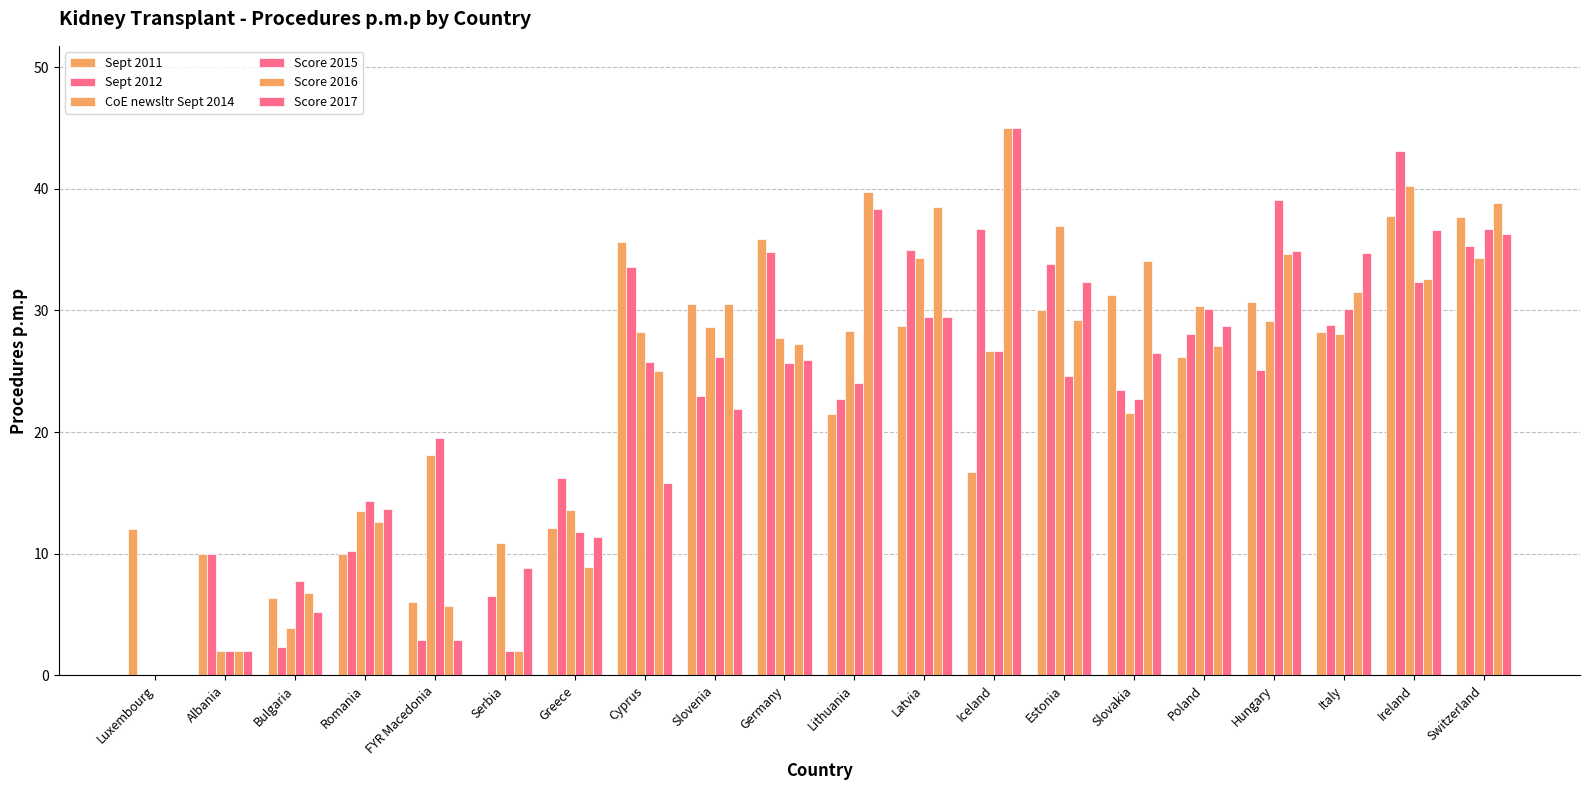

Are the bars grouped side by side (vs. stacked)?

Yes